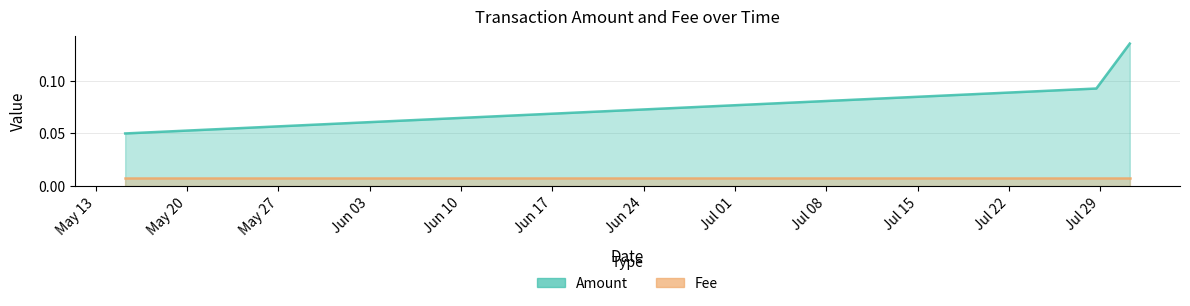

What is the label of the 3rd point from the left?

2019-05-15 06:30:03